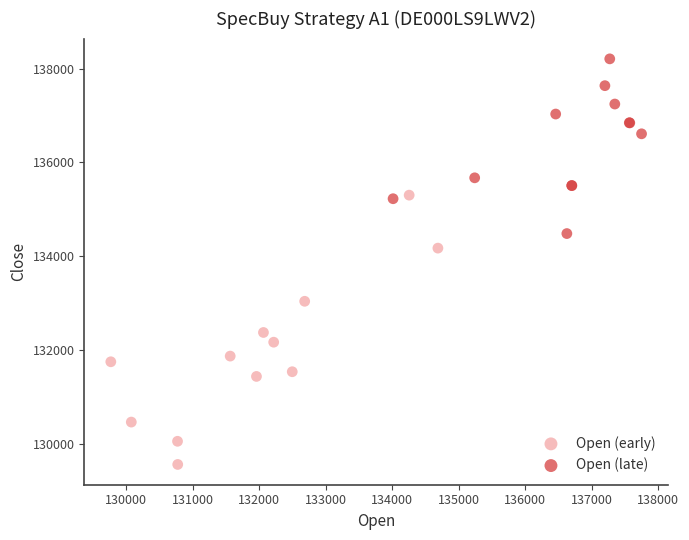

Which series reaches the maximum Y coordinate?

Open (late)